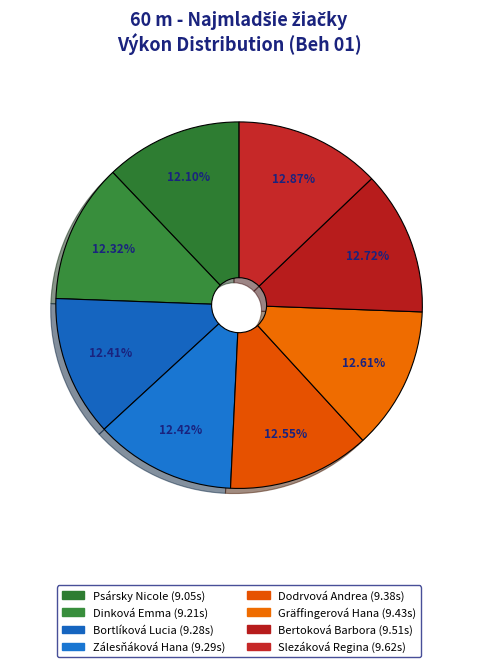

How many segments does this pie chart have?

8